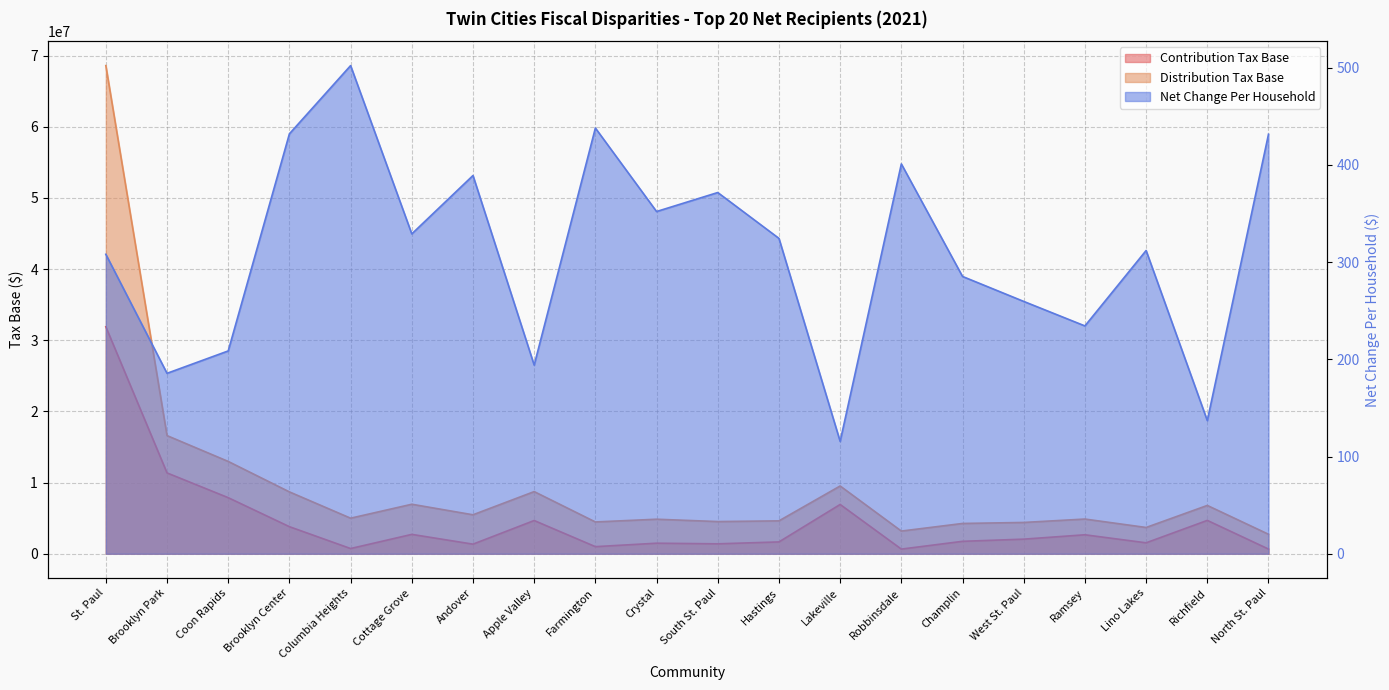

How many data points in Net Change Per Household are above 324?

10